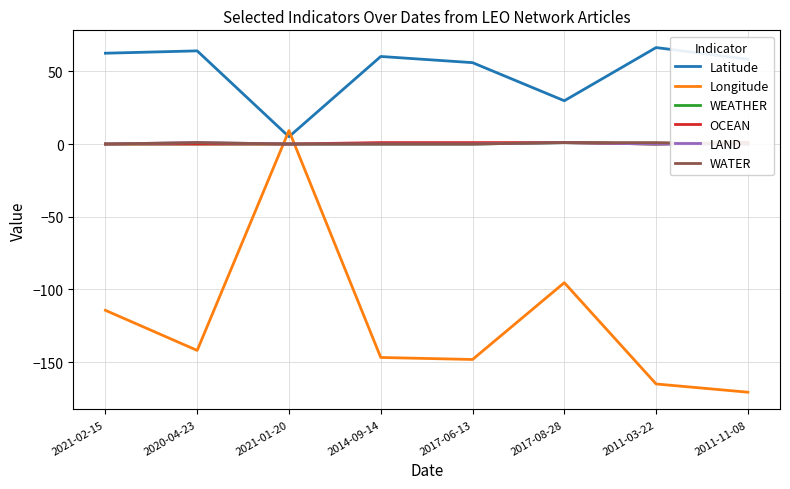

Which has a higher value, 2014-09-14 or 2017-08-28?

2014-09-14